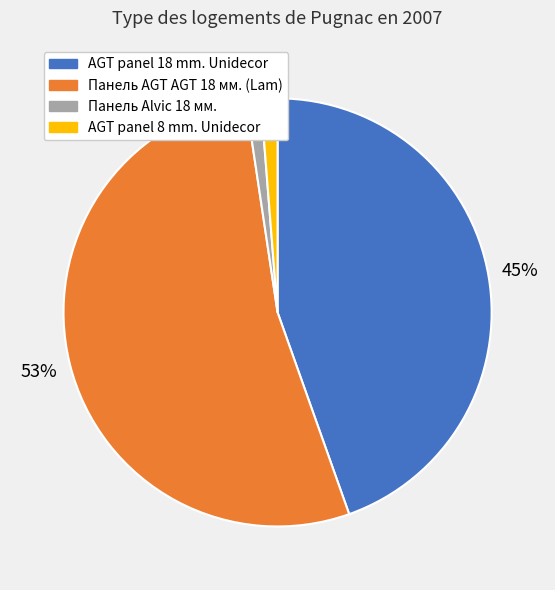

To the nearest percent, what is the difference between the largest and smallest slice percentages?

52%